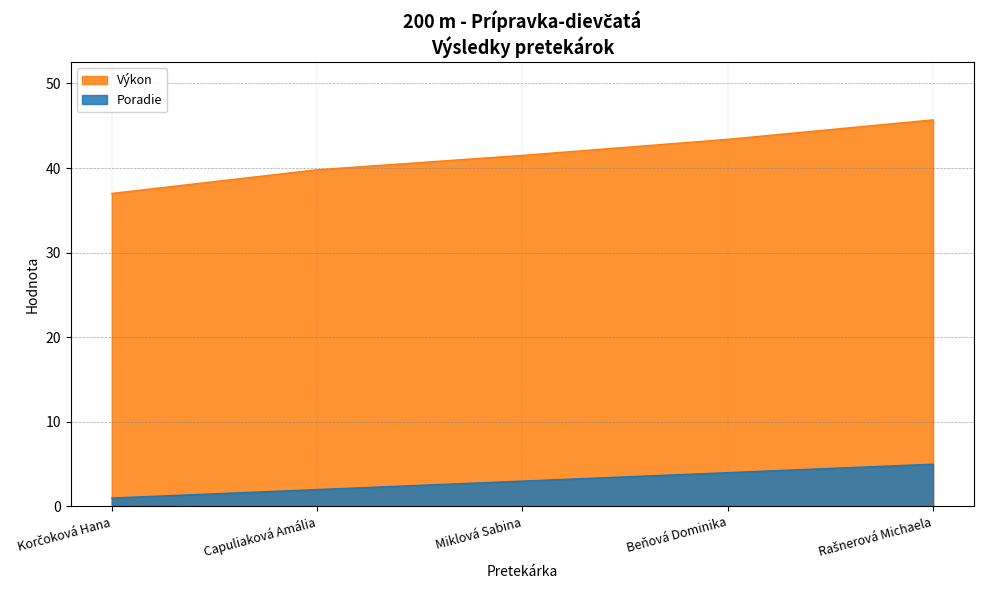

What is the greatest value displayed?

45.7